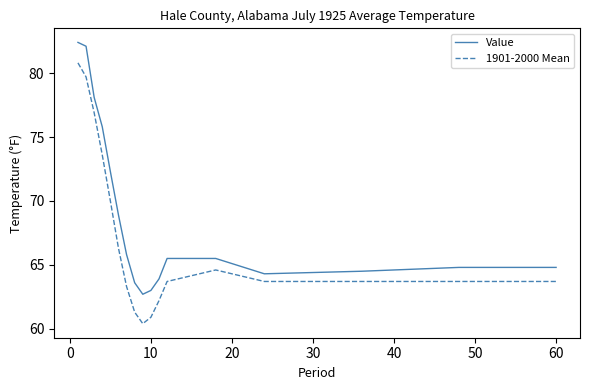

True or false: Value and 1901-2000 Mean intersect in this chart.

False